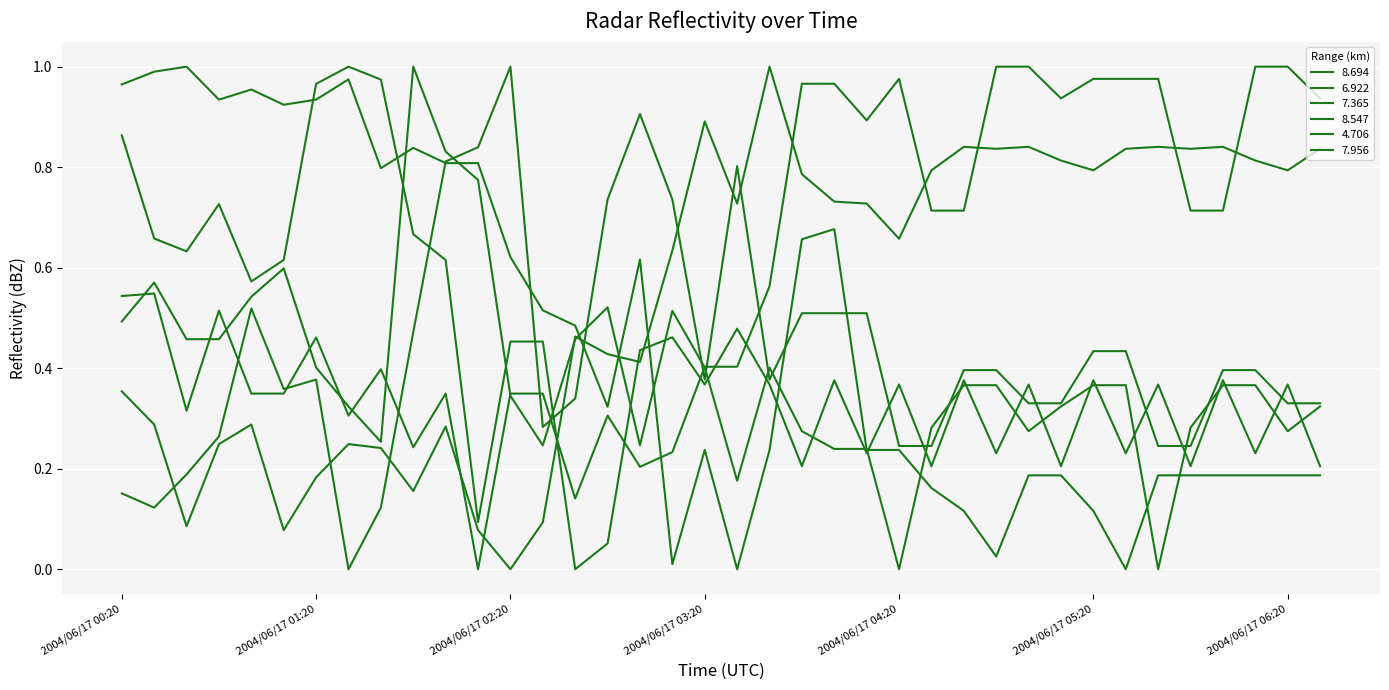

How many lines are shown in the chart?

6